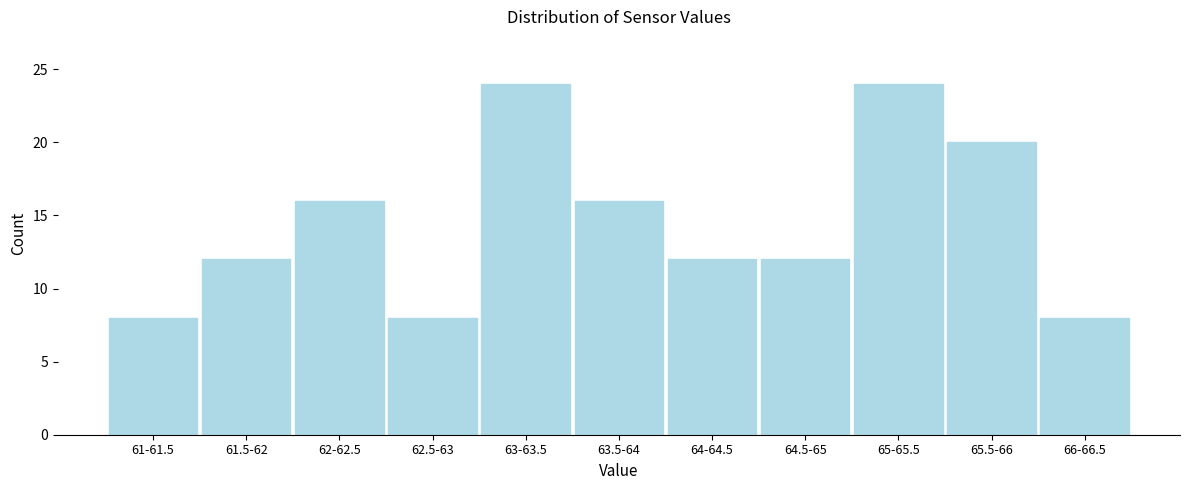

Reading right to left, list all the values displayed in this chart.

66-66.5=8	65.5-66=20	65-65.5=24	64.5-65=12	64-64.5=12	63.5-64=16	63-63.5=24	62.5-63=8	62-62.5=16	61.5-62=12	61-61.5=8